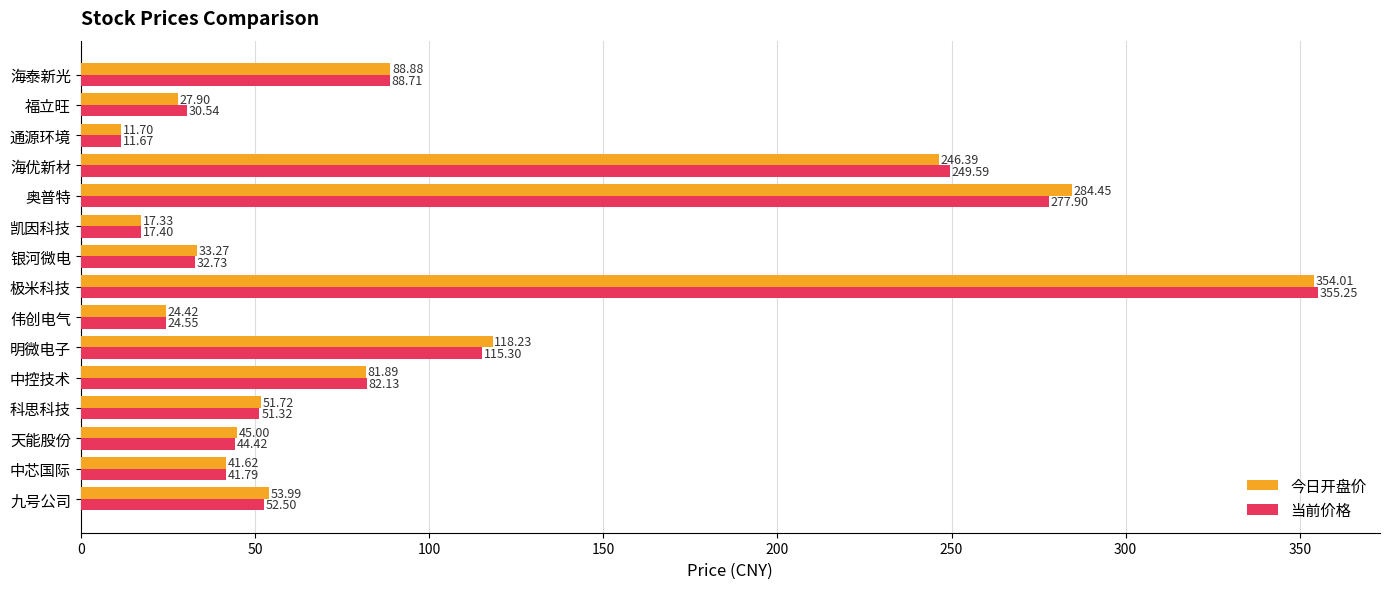

At which label is 当前价格 closest to 183?

海优新材